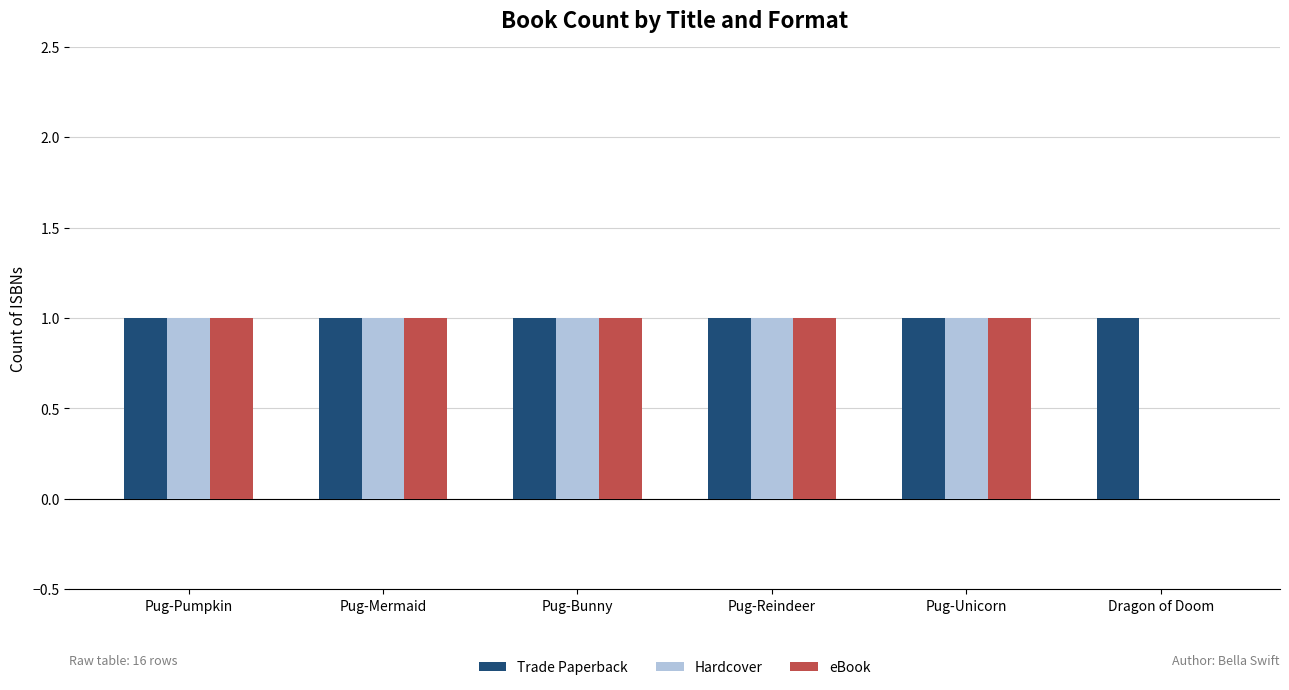

Which series has the largest total across all categories?

Trade Paperback